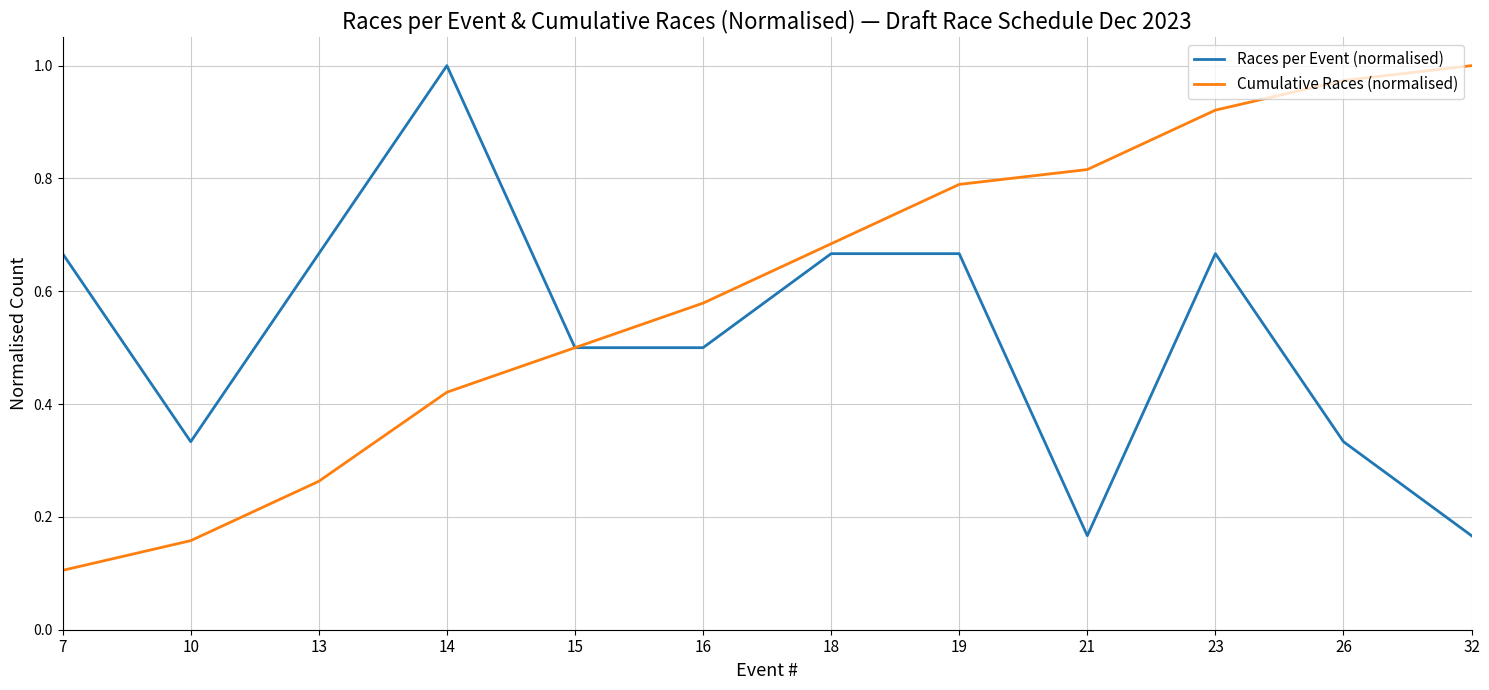

Which series has the widest spread of values?

Cumulative Races (normalised)